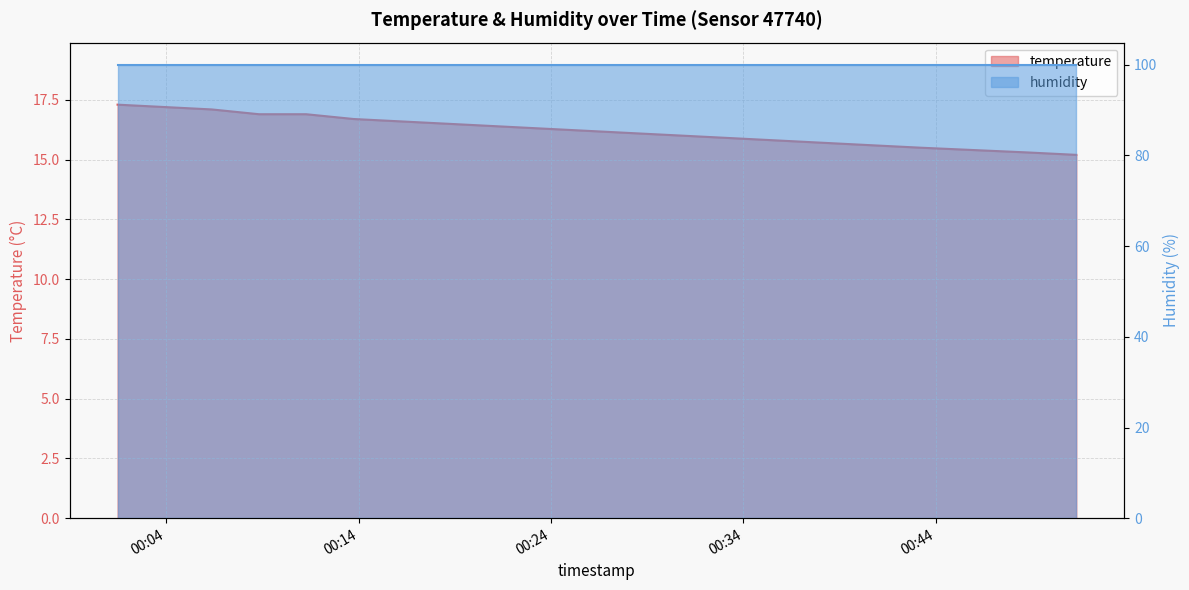

What is the label of the 14th point from the left?

2023-07-13T00:33:22